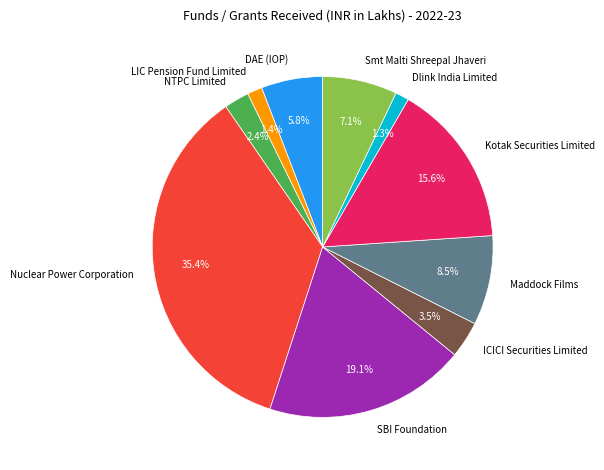

What is the largest slice in the pie chart?

Nuclear Power Corporation